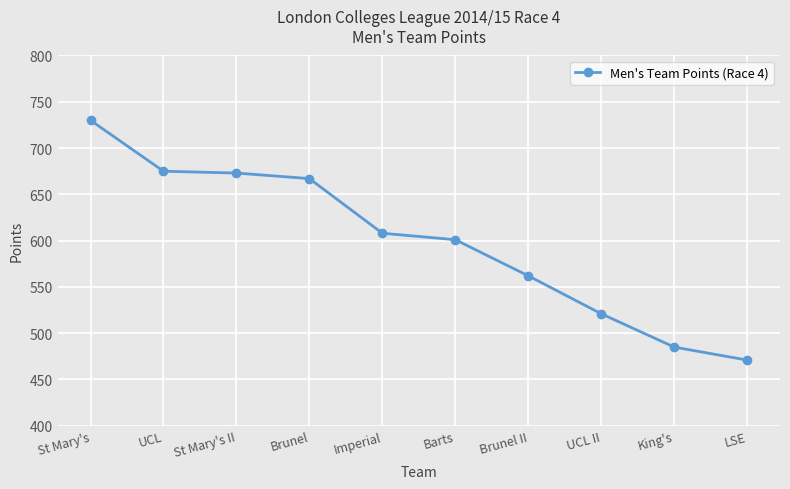

The value at St Mary's II is 673. True or false?

True